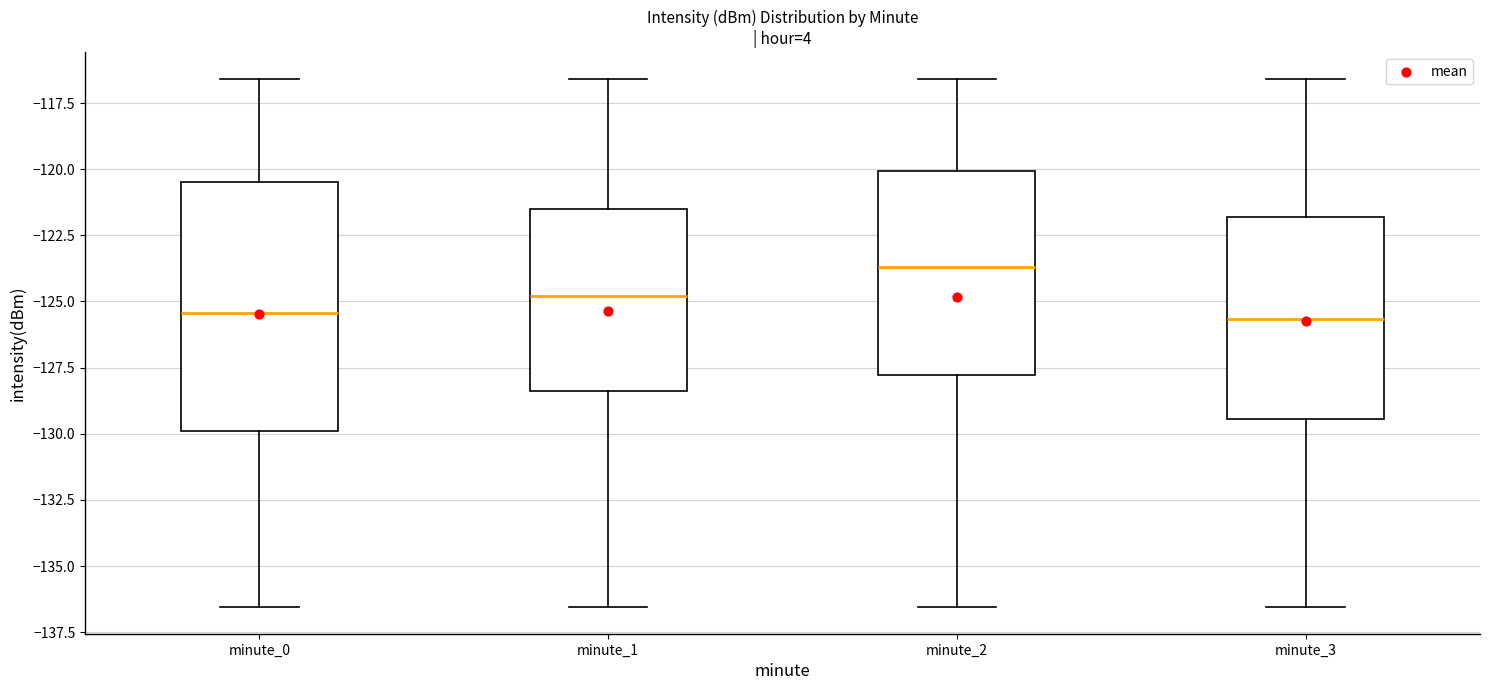

Reading left to right, transcribe this box plot: for each box, give where its median line is, the range the box spans, and where its two whiskers end, as read against the y-axis. The values are not printed on the chart, so give them approximately, as read against the axis.

minute_0: median -125.5, box -130.0 to -120.5, whiskers -136.5 to -116.5
minute_1: median -125.0, box -128.5 to -121.5, whiskers -136.5 to -116.5
minute_2: median -123.5, box -128.0 to -120.0, whiskers -136.5 to -116.5
minute_3: median -125.5, box -129.5 to -122.0, whiskers -136.5 to -116.5